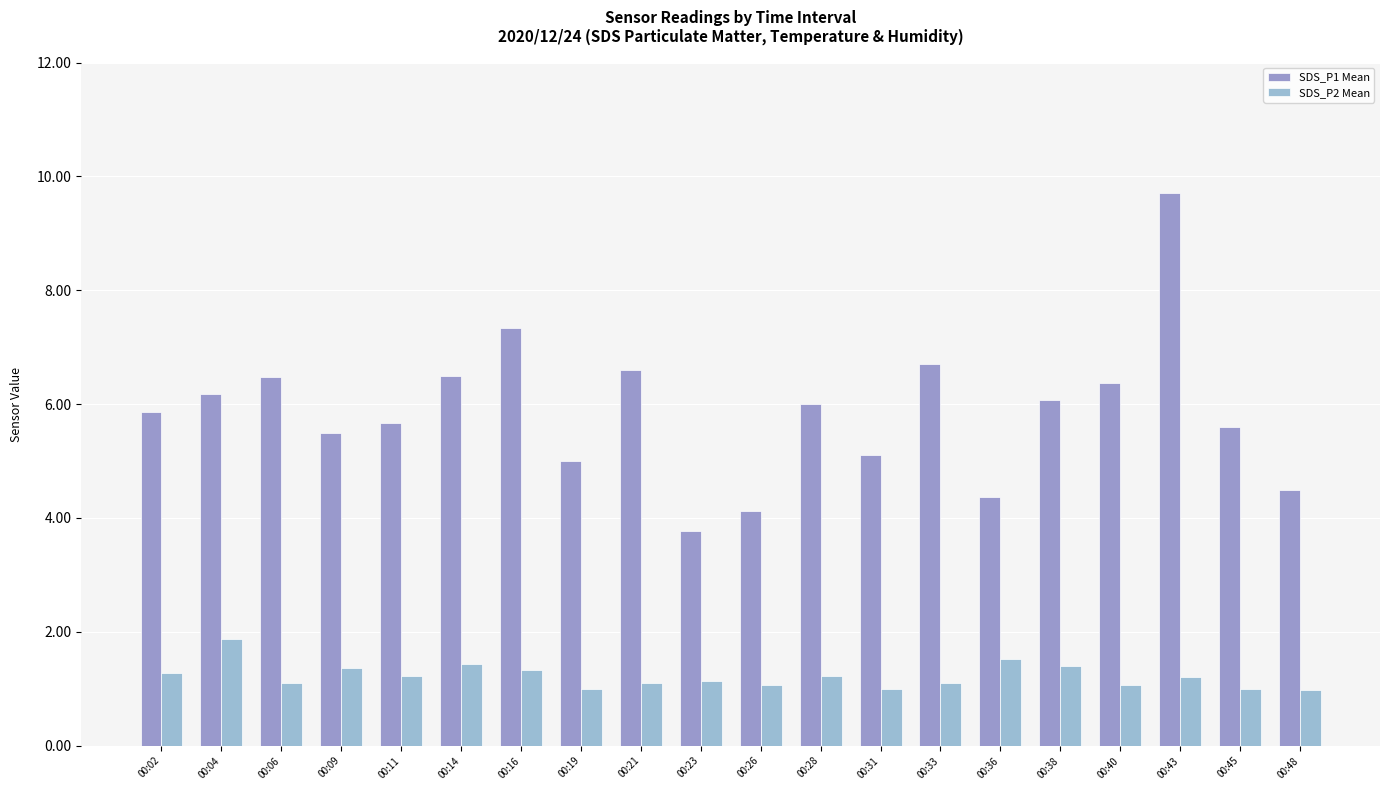

At 00:14, list the series in order from smallest to largest.

SDS_P2 Mean, SDS_P1 Mean